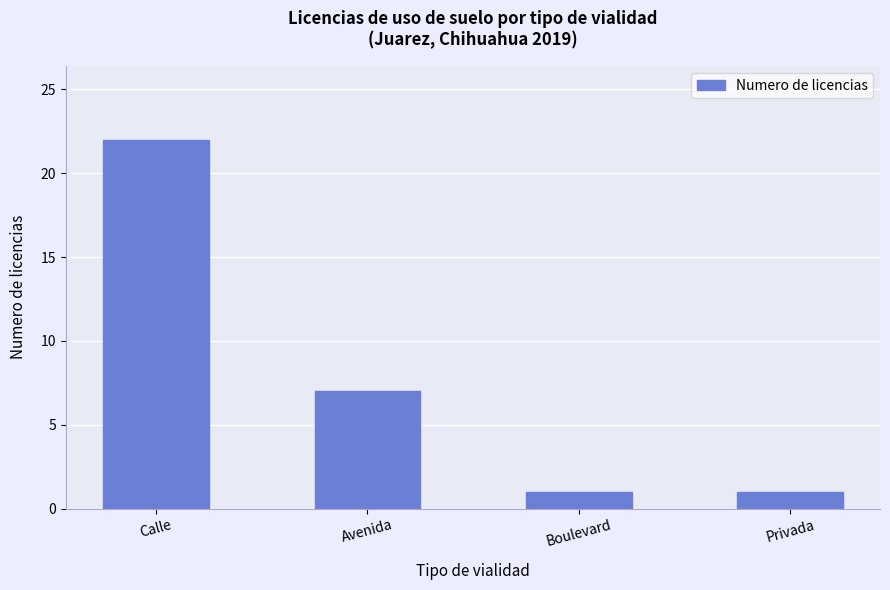

How many data points are less than 7?

2